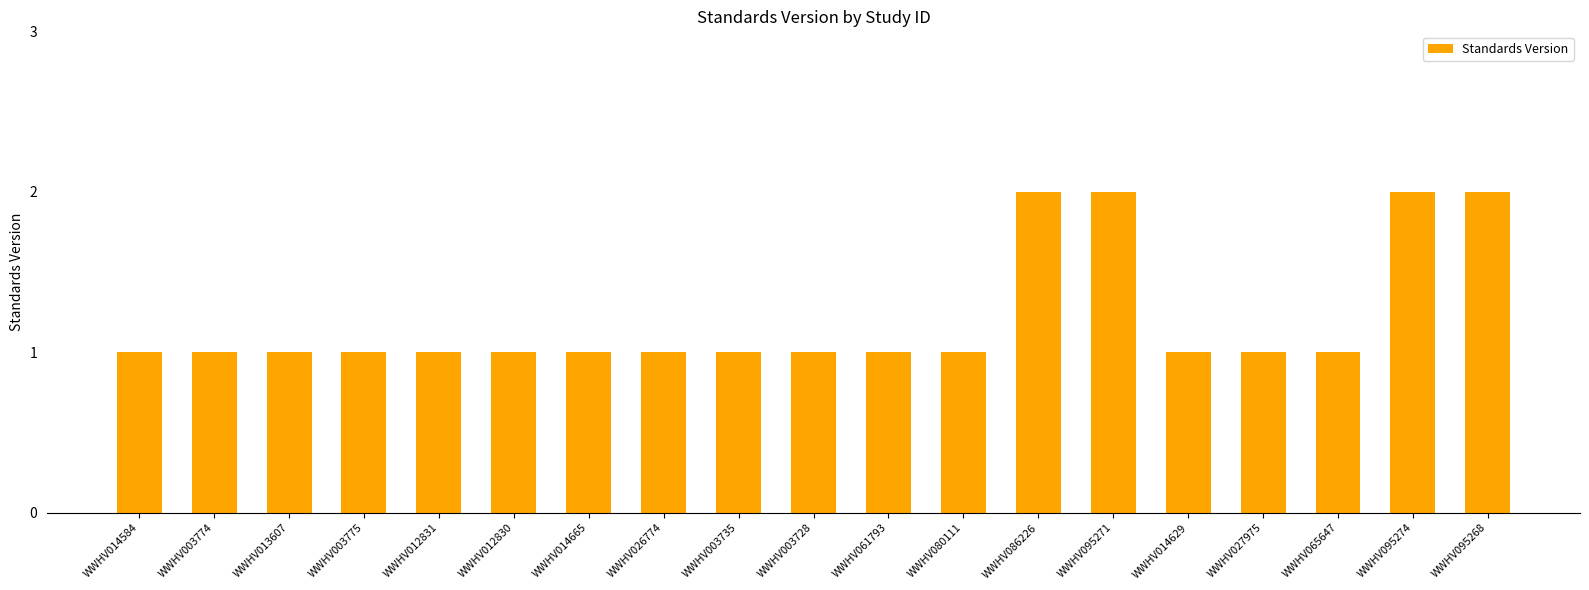

Which has a higher value, WWHV095274 or WWHV012831?

WWHV095274